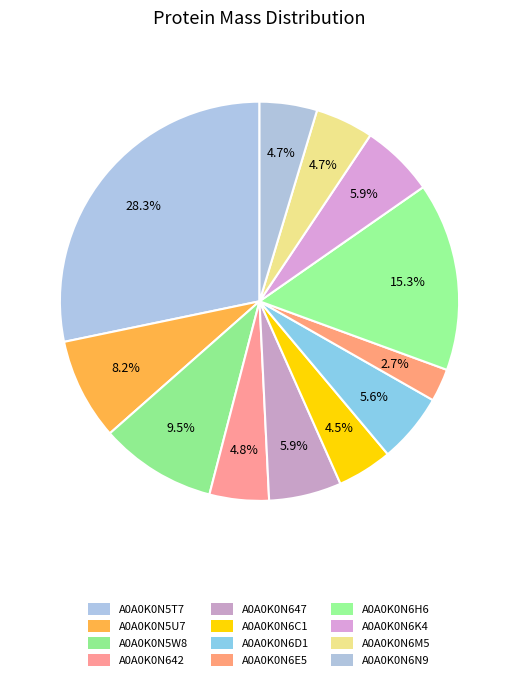

How many segments does this pie chart have?

12